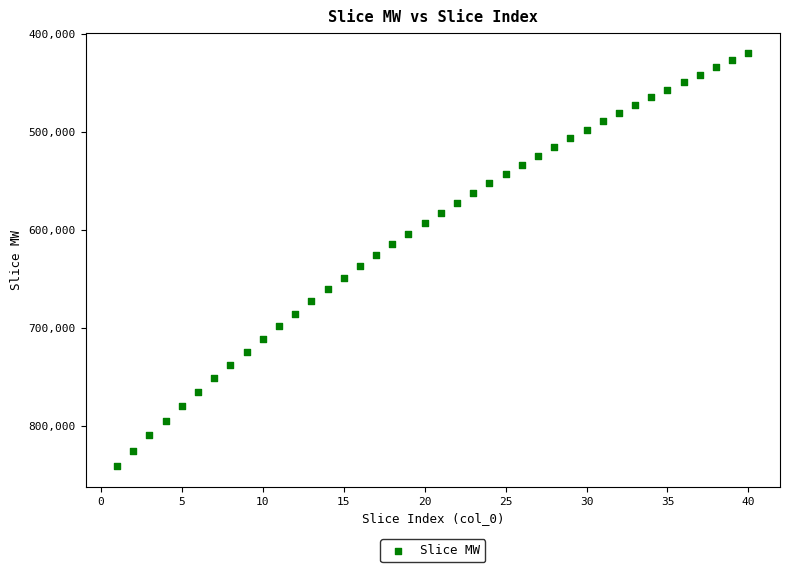

What is the range of X values (max minus min)?

39